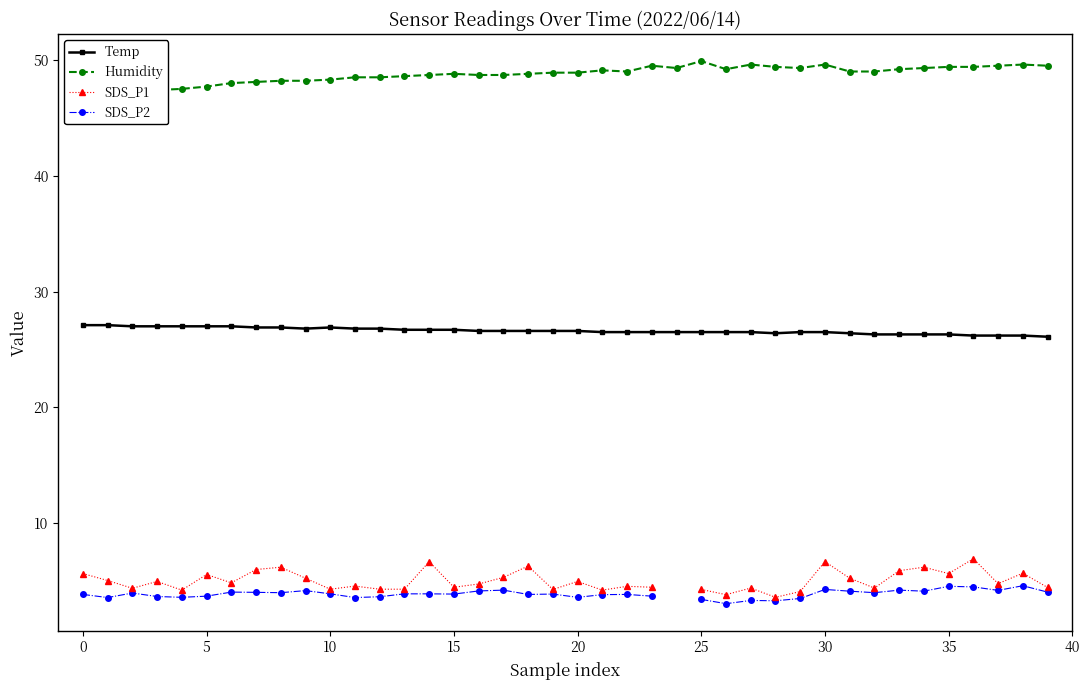

True or false: Temp has more than 0 points higher than both neighbors.

True